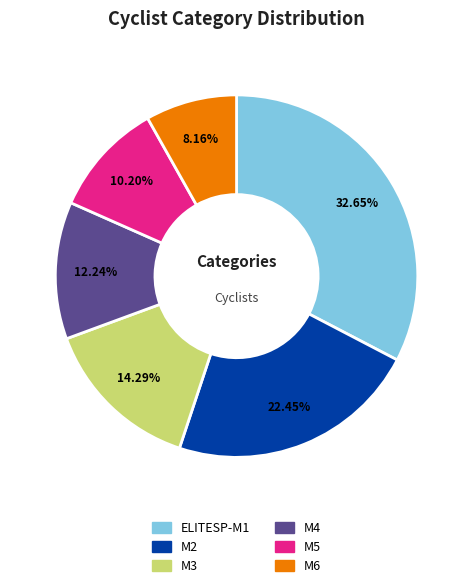

Is there a majority slice in this chart?

No